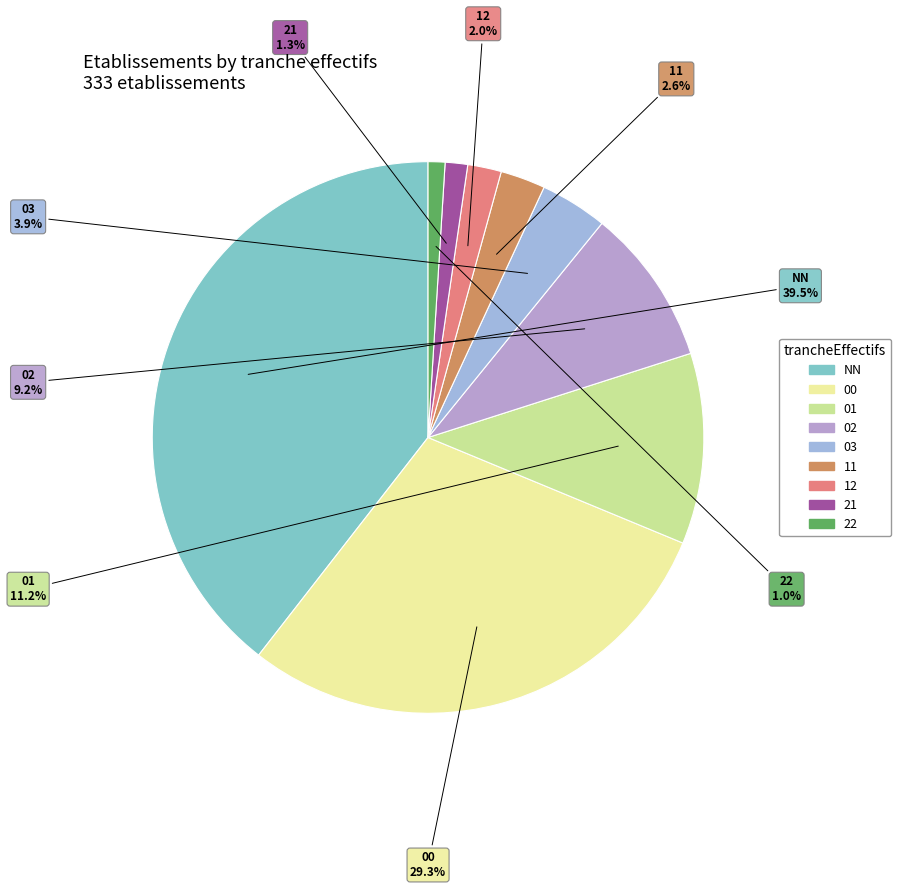

Between 00 and 21, which is larger?

00